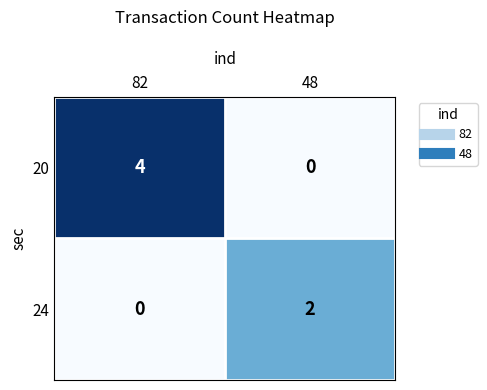

Rank the series at 48 from lowest to highest value.

20, 24